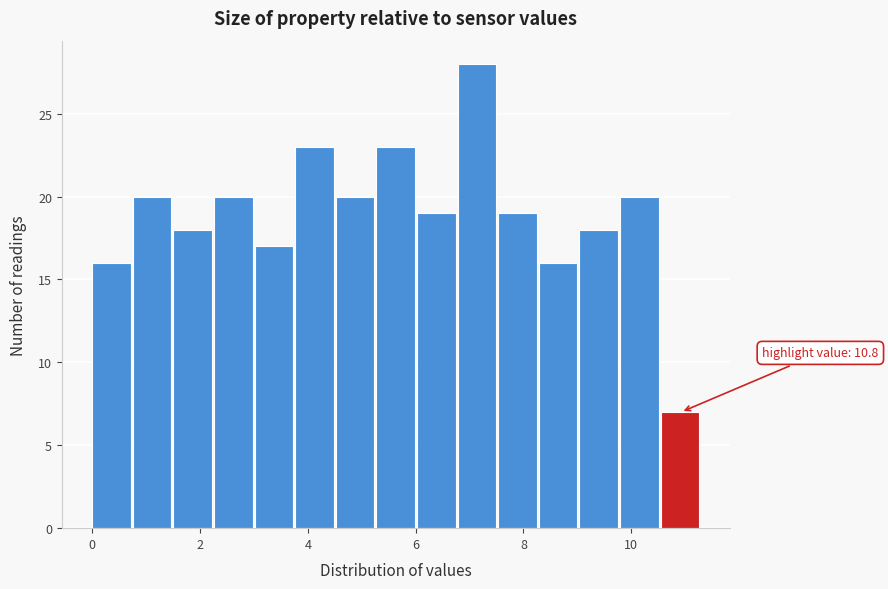

Around what value on the x-axis is the tallest bar? Give the approximate position of its centre, as read against the axis.

7.2